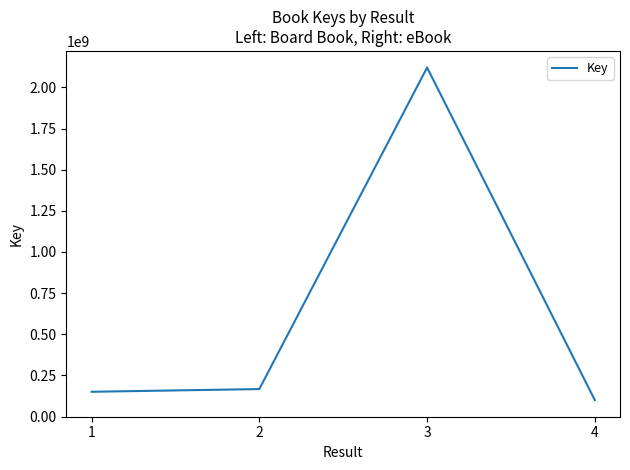

How many series are shown in this chart?

1